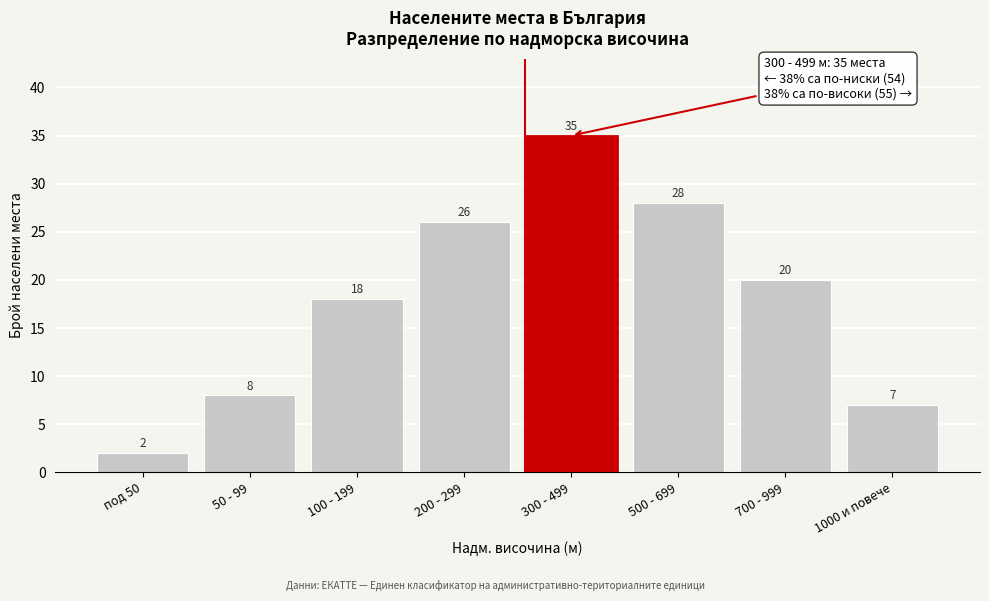

Reading right to left, what are all the values shown in this chart?

1000 и повече=7	700 - 999=20	500 - 699=28	300 - 499=35	200 - 299=26	100 - 199=18	50 - 99=8	под 50=2